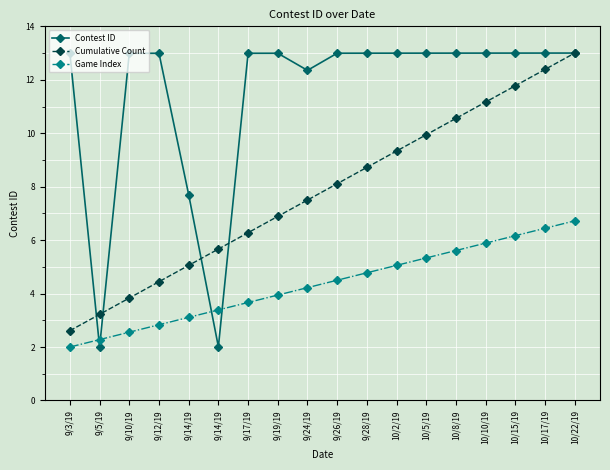

Does the chart have visible grid lines?

Yes